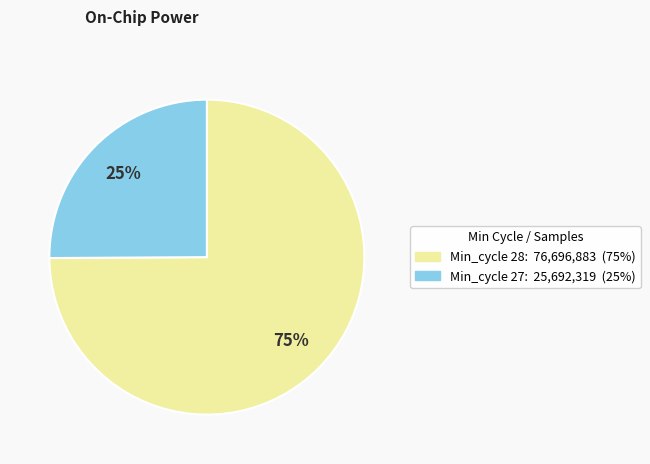

Is there a majority slice in this chart?

Yes